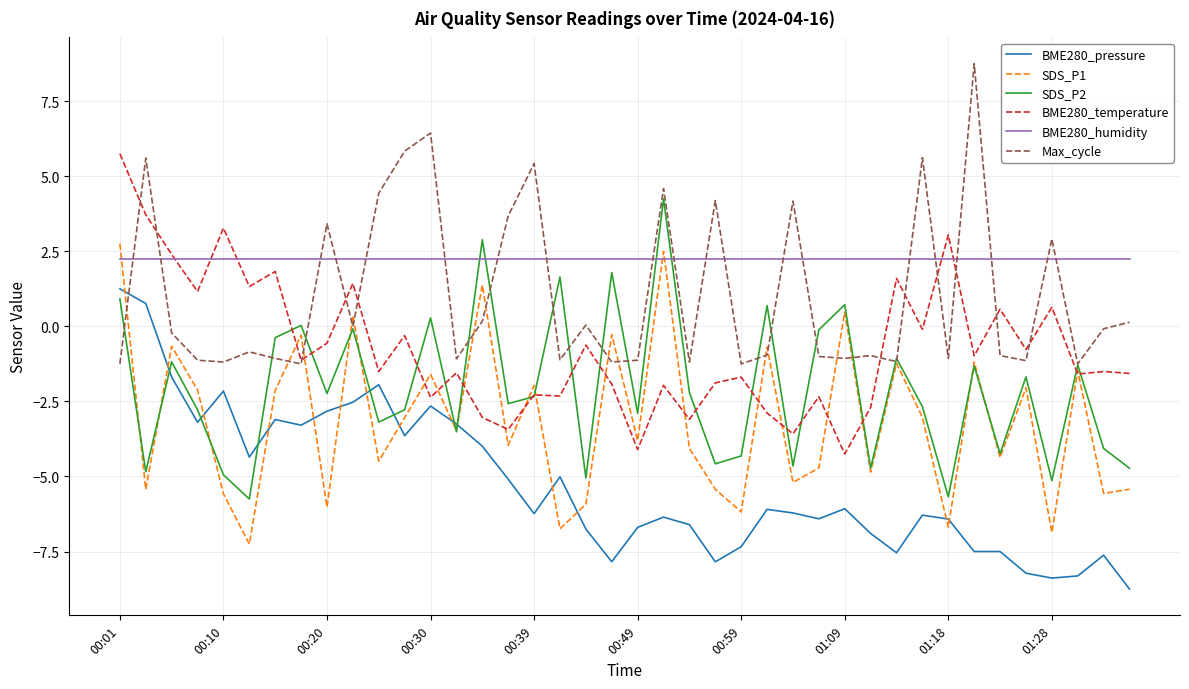

True or false: BME280_humidity and SDS_P2 cross at least once.

True